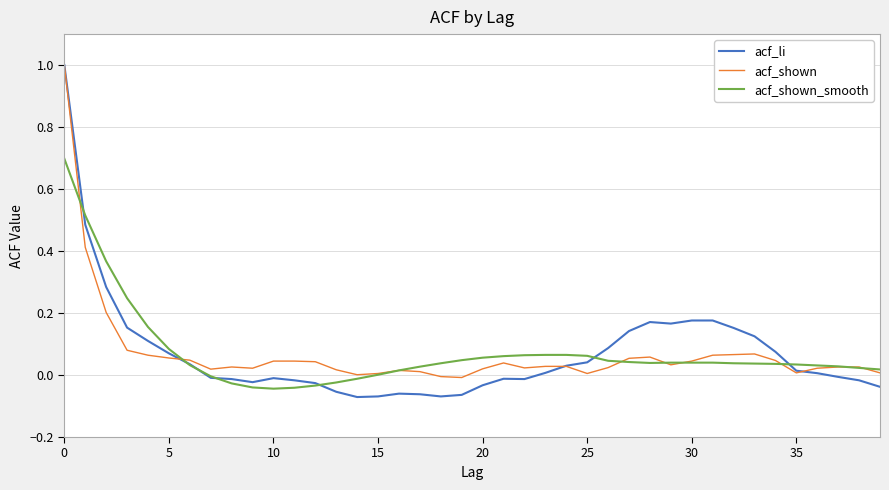

Which series has the largest range (max minus min)?

acf_li